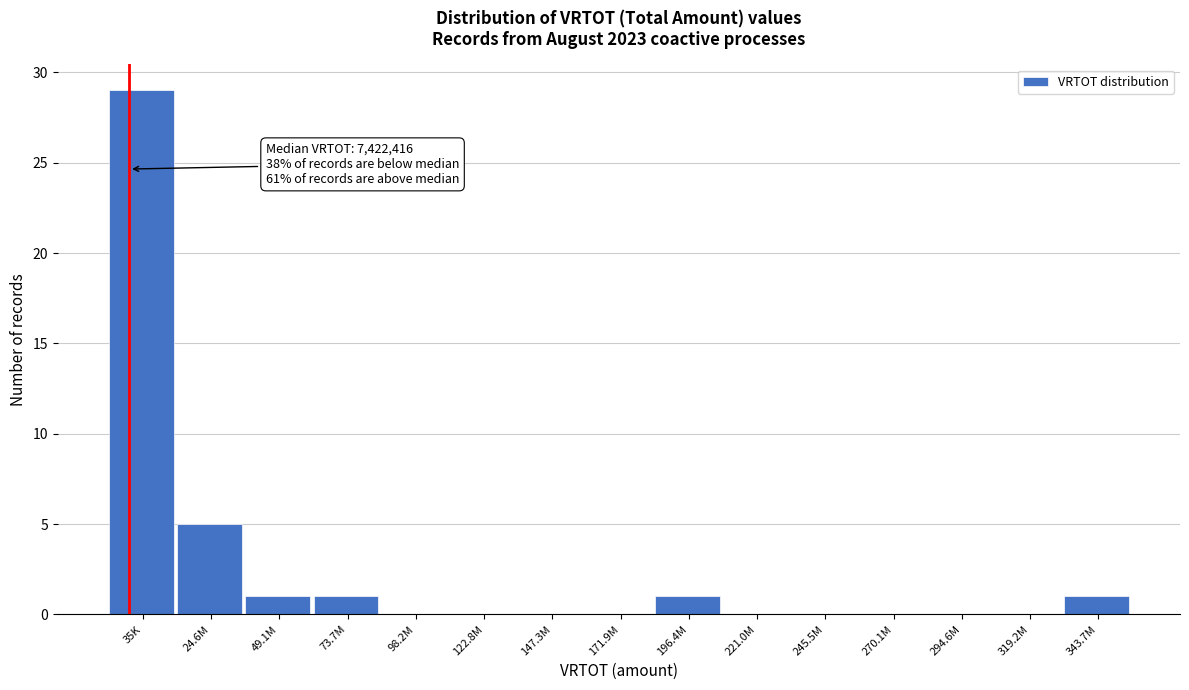

Reading left to right, extract all data points from this chart.

35K=29	24.6M=5	49.1M=1	73.7M=1	98.2M=0	122.8M=0	147.3M=0	171.9M=0	196.4M=1	221.0M=0	245.5M=0	270.1M=0	294.6M=0	319.2M=0	343.7M=1